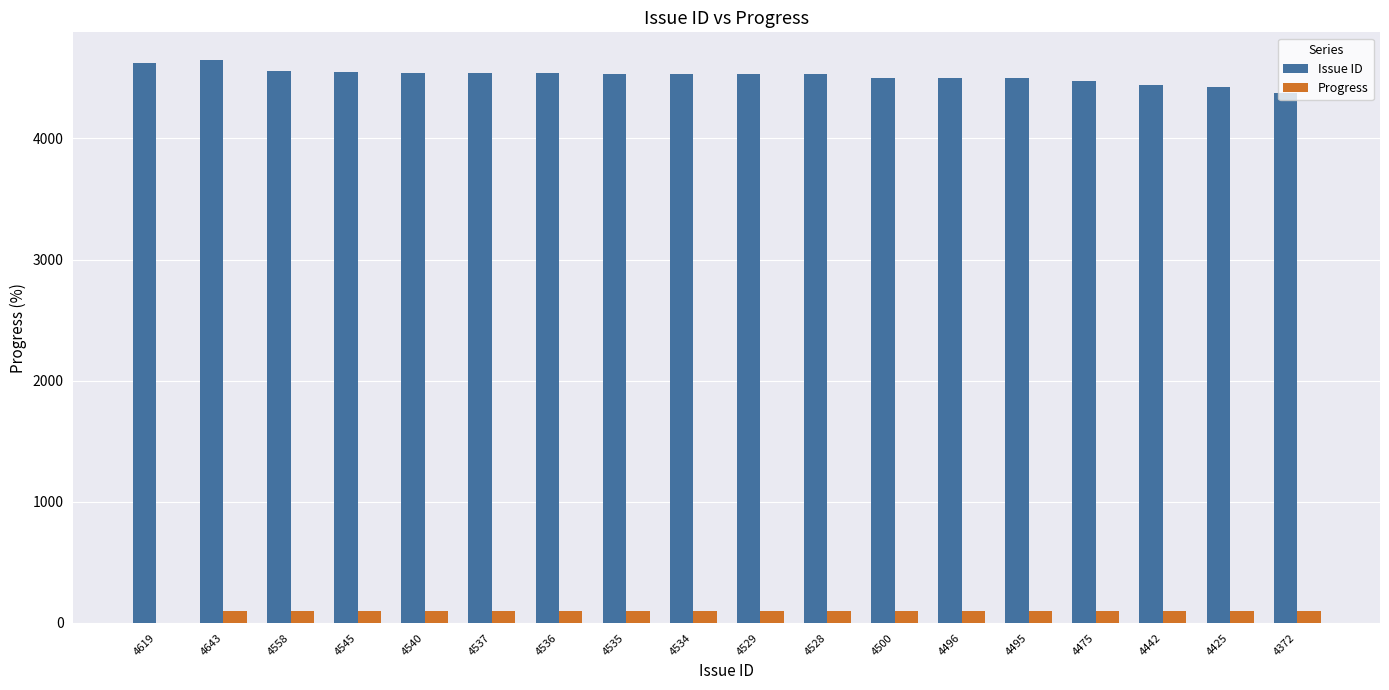

True or false: Issue ID has a value of 1519 at 4495.

False